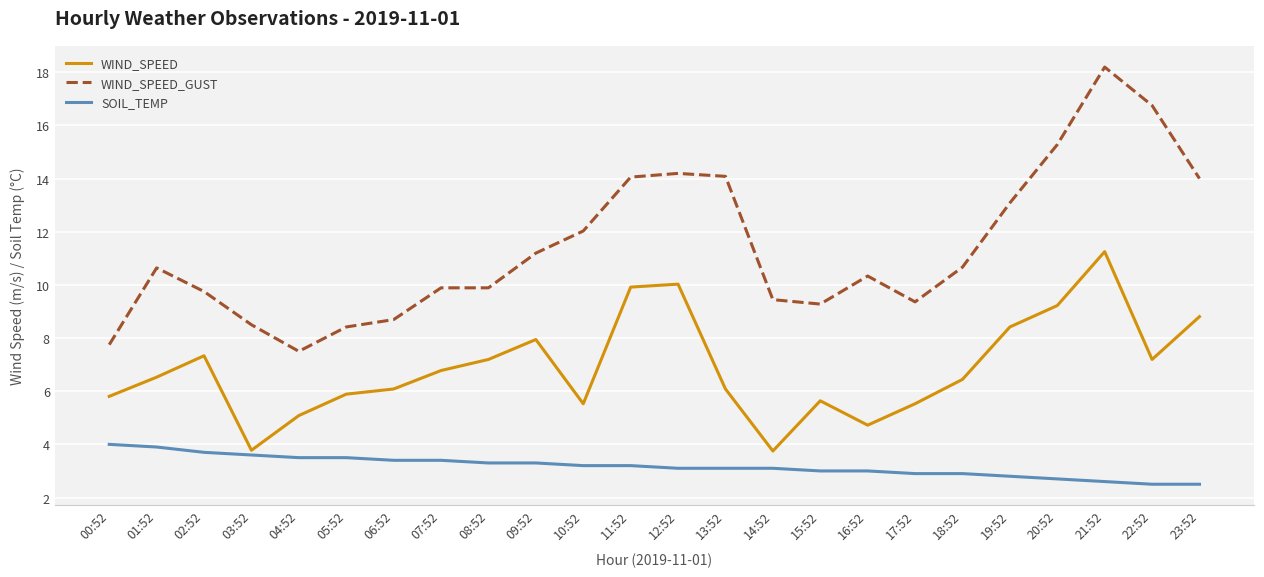

Which series has the largest range (max minus min)?

WIND_SPEED_GUST